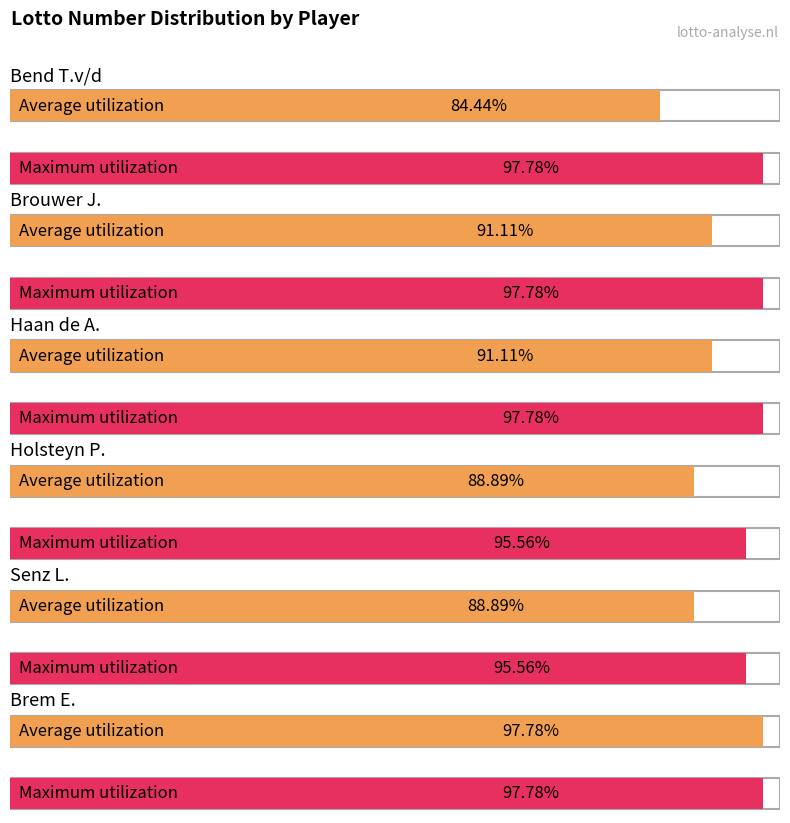

Reading left to right, extract all data points from this chart.

Average utilization: Bend T.v/d=38	Brouwer J.=41	Haan de A.=41	Holsteyn P.=40	Senz L.=40	Brem E.=44
Maximum utilization: Bend T.v/d=44	Brouwer J.=44	Haan de A.=44	Holsteyn P.=43	Senz L.=43	Brem E.=44